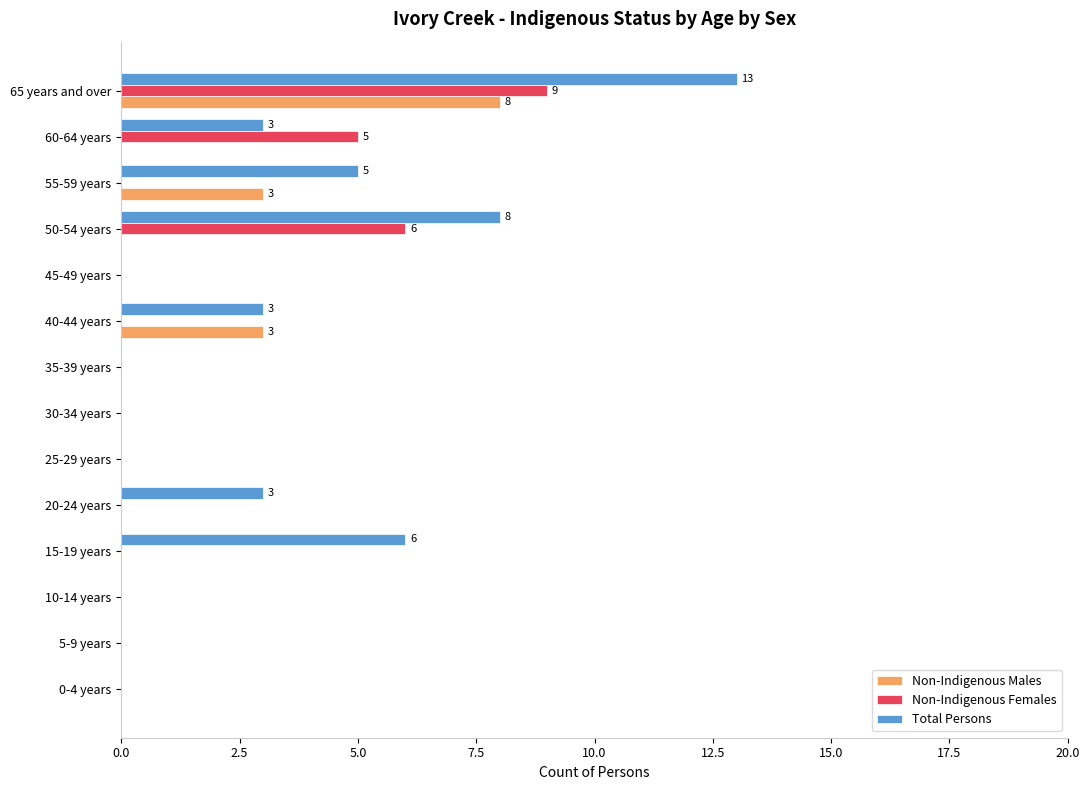

The value of Total Persons at 40-44 years is 1. True or false?

False